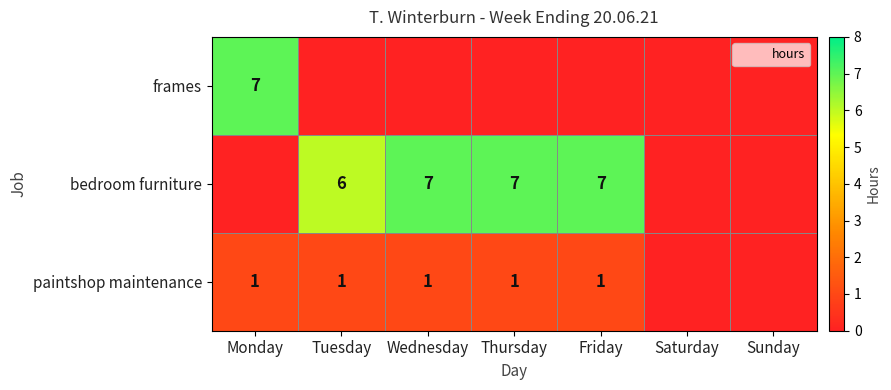

What is the difference between the maximum and minimum values in the paintshop maintenance series?

1